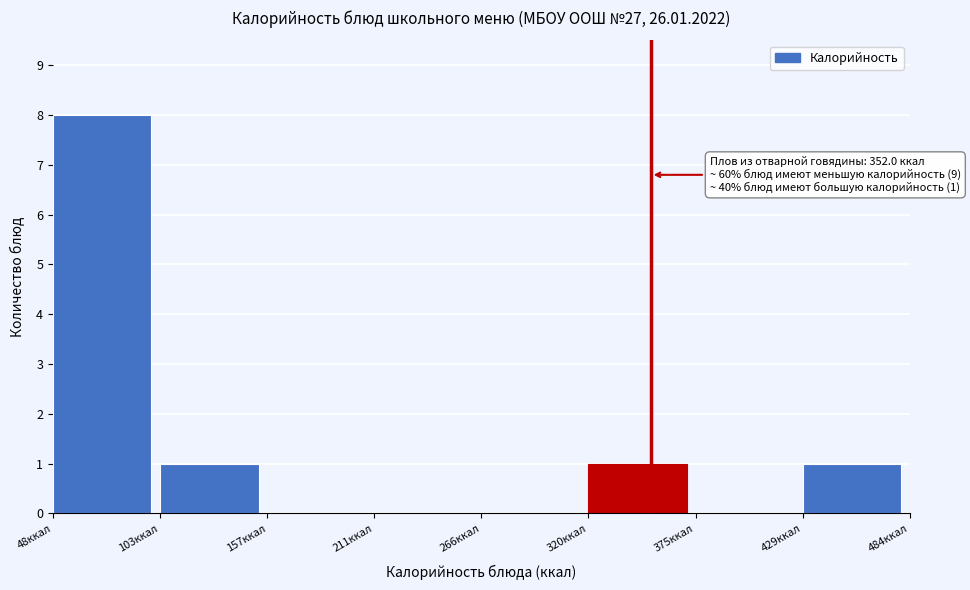

Which range on the x-axis has the tallest bar?

50 to 100